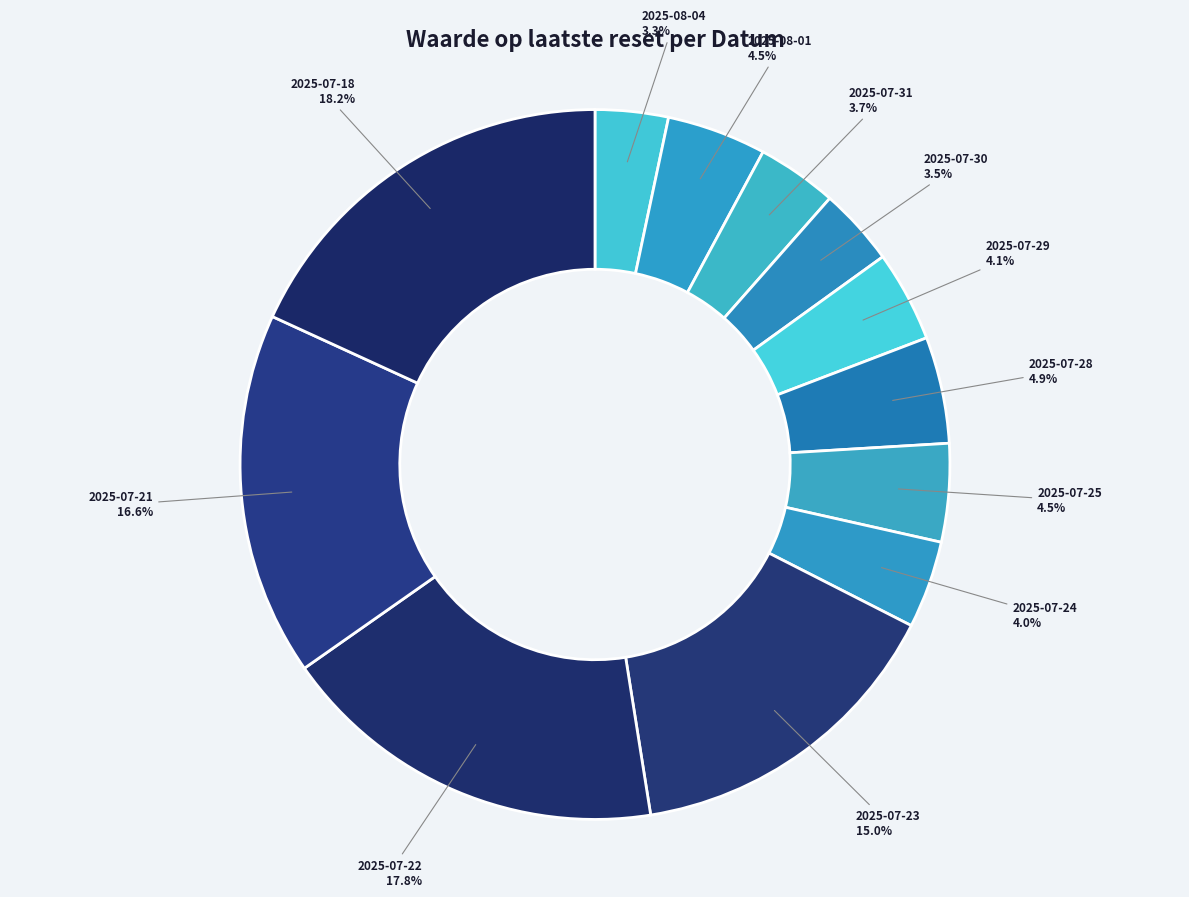

Approximately how many times larger is the value at 2025-07-22 compared to 2025-07-21?

1.1